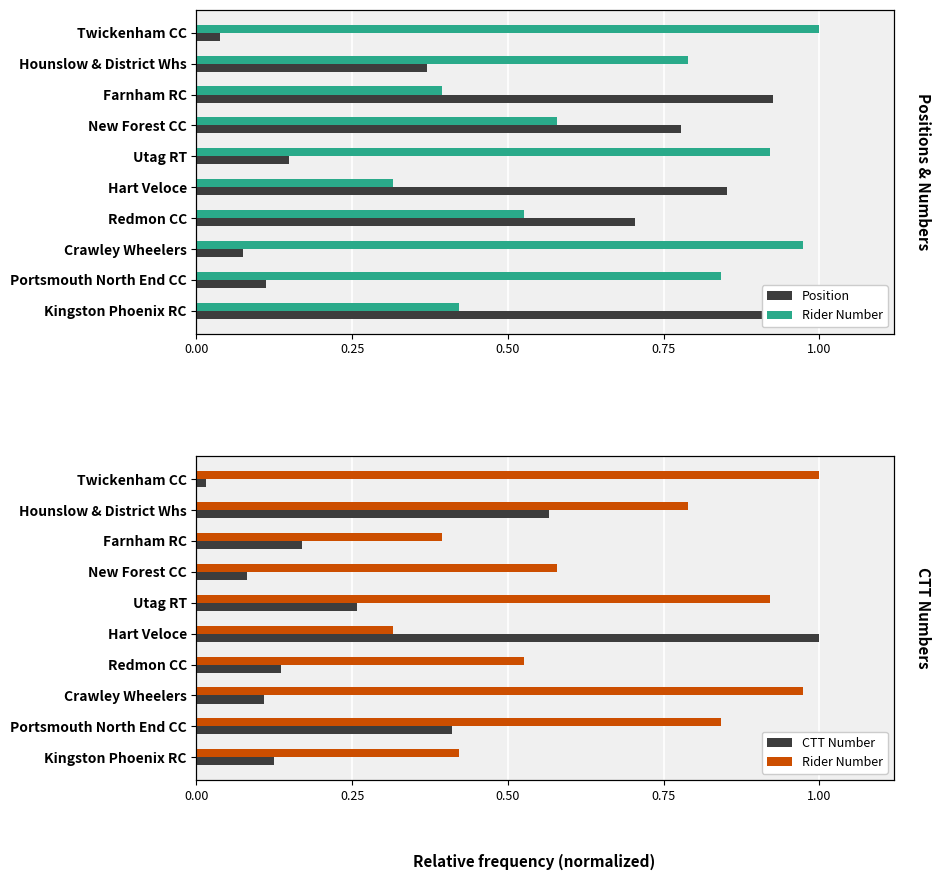

What is the maximum value shown in the chart?

1.0